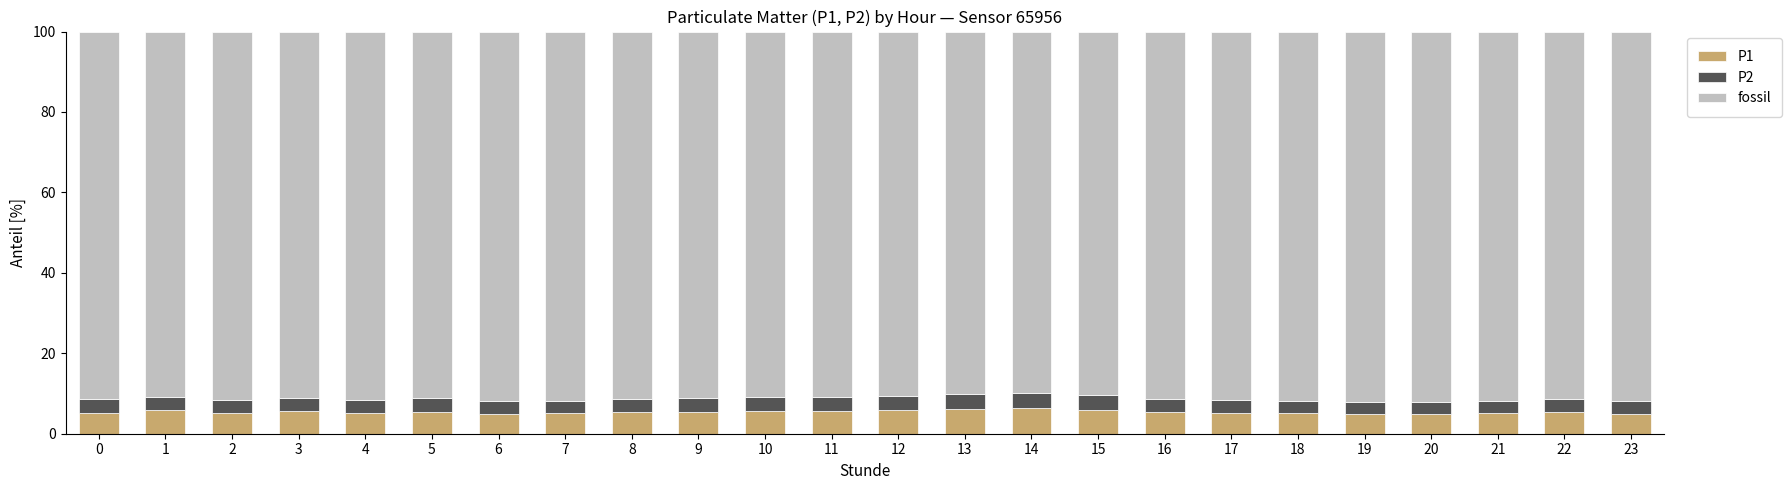

Count the number of data series in this chart.

3